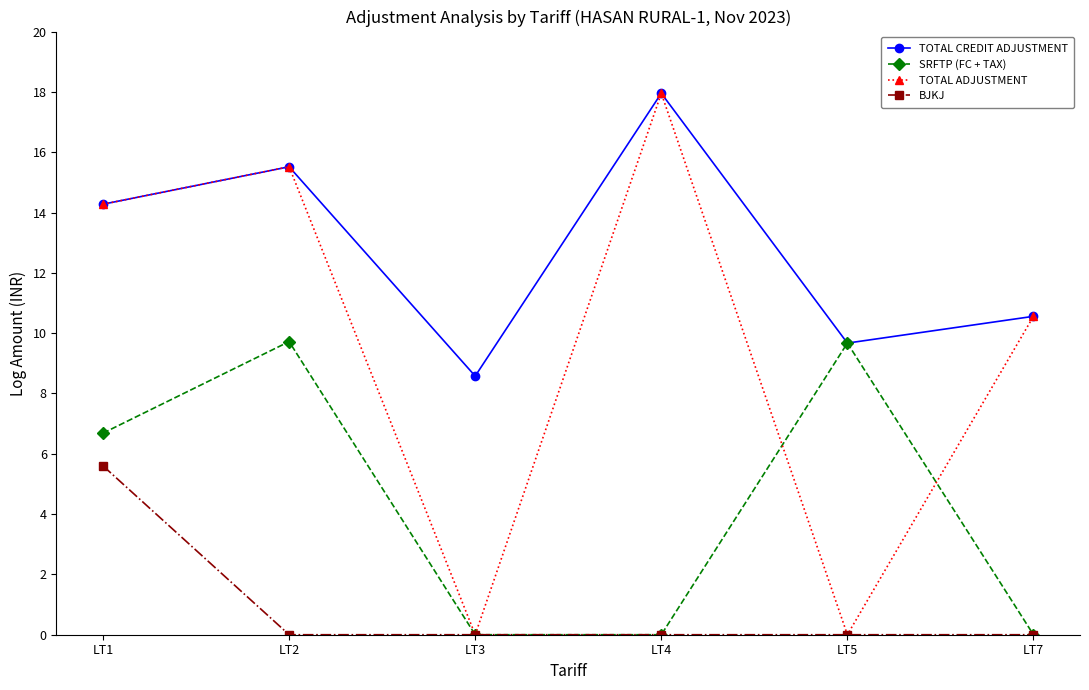

Read the TOTAL ADJUSTMENT value at LT7.

10.6